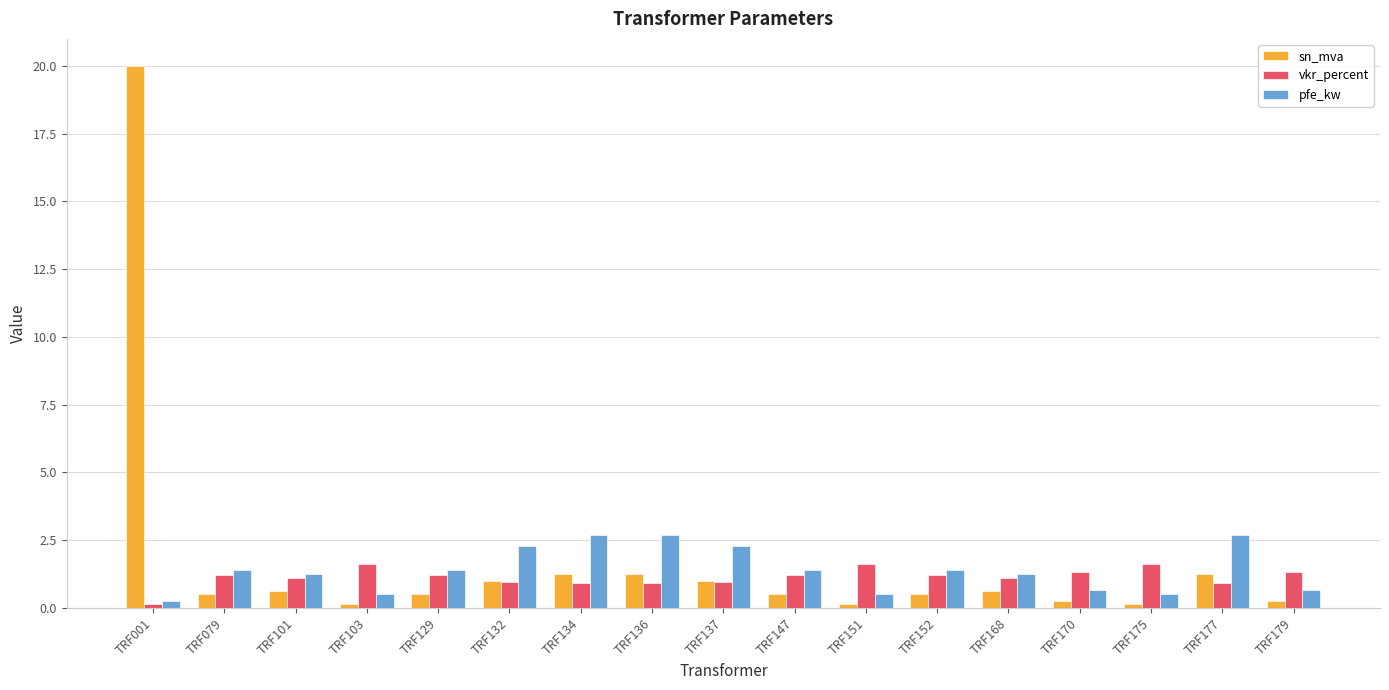

What is the difference between the highest and lowest values at TRF177?

1.8